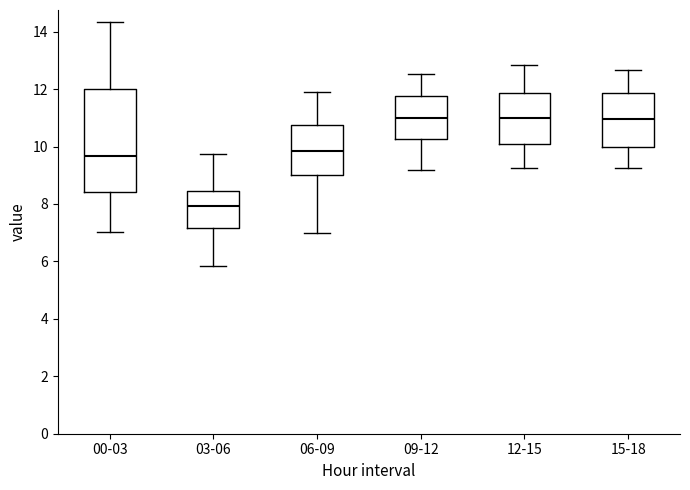

Where is the lower edge of the box for 09-12 on the y-axis? The values are not printed on the chart, so give them approximately, as read against the axis.

10.2